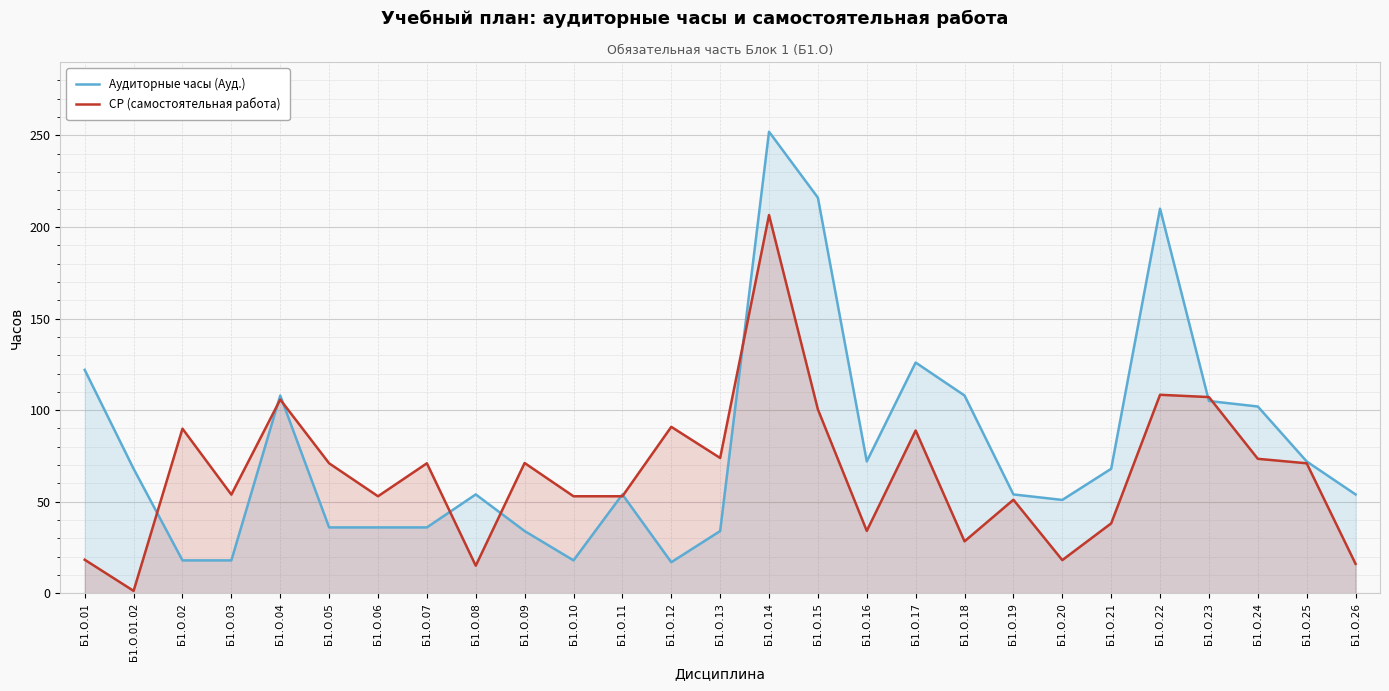

How many lines are shown in the chart?

2